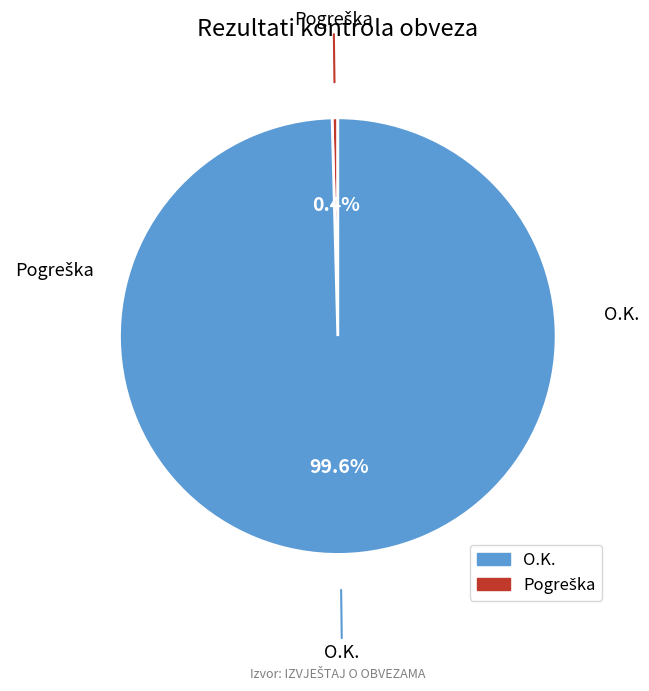

Is there any slice that represents more than half of the pie?

Yes